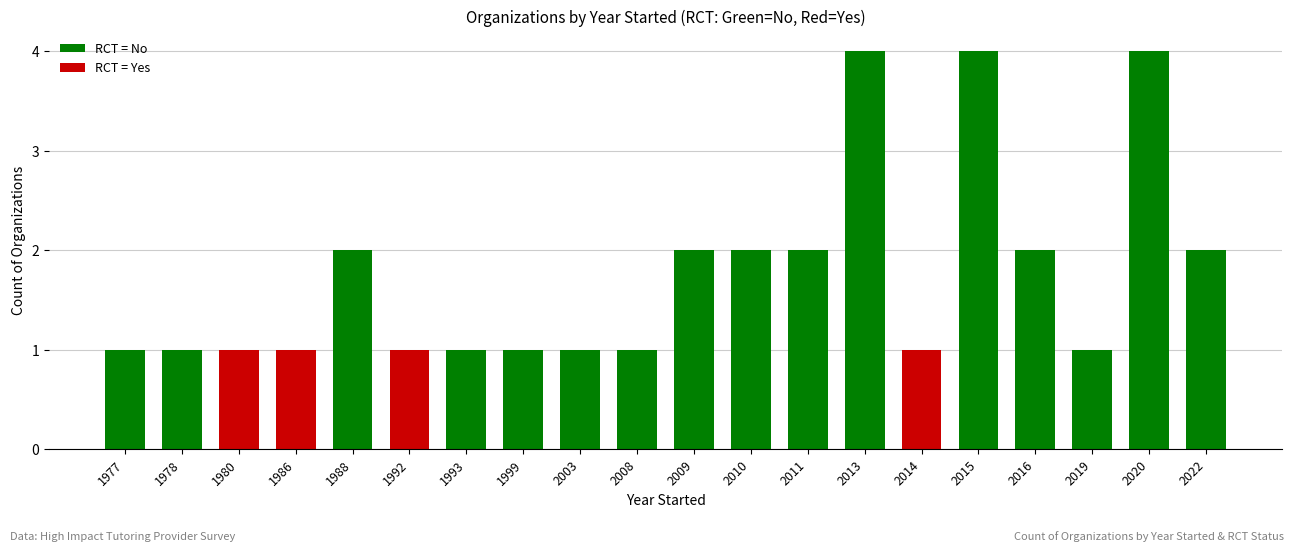

What is the ratio of the value at 2016 to the value at 1978?

2.0